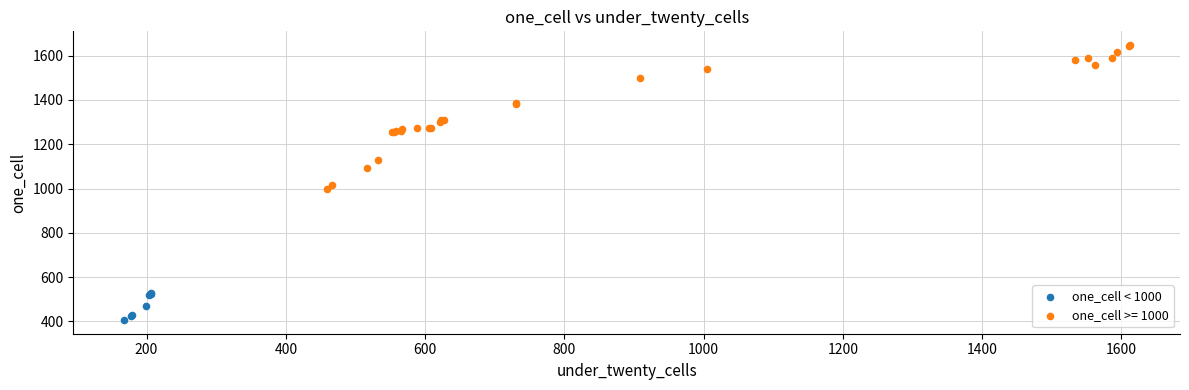

Which series contains the highest Y value?

one_cell >= 1000